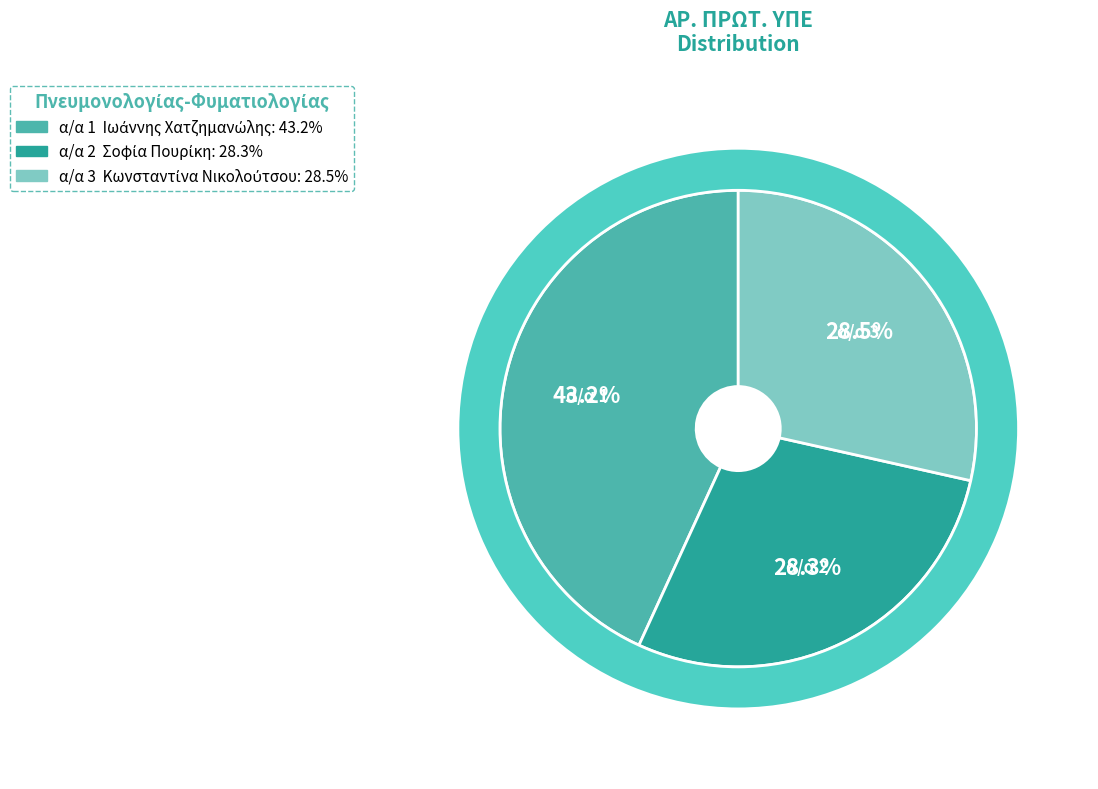

Which slice is the smallest?

2